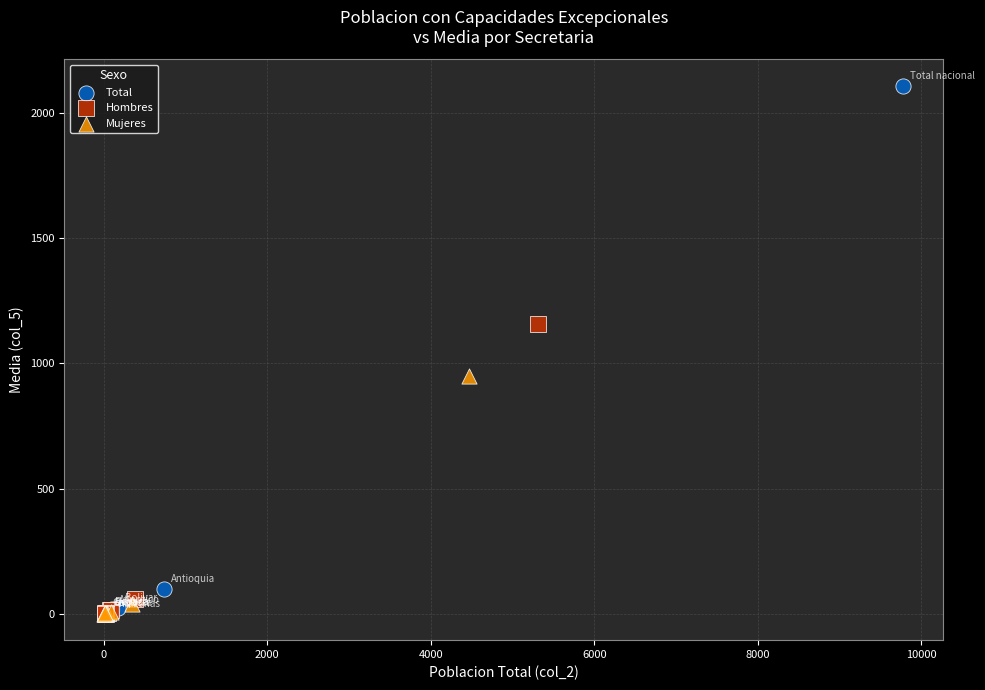

Which series has the largest Y range (max minus min)?

Total